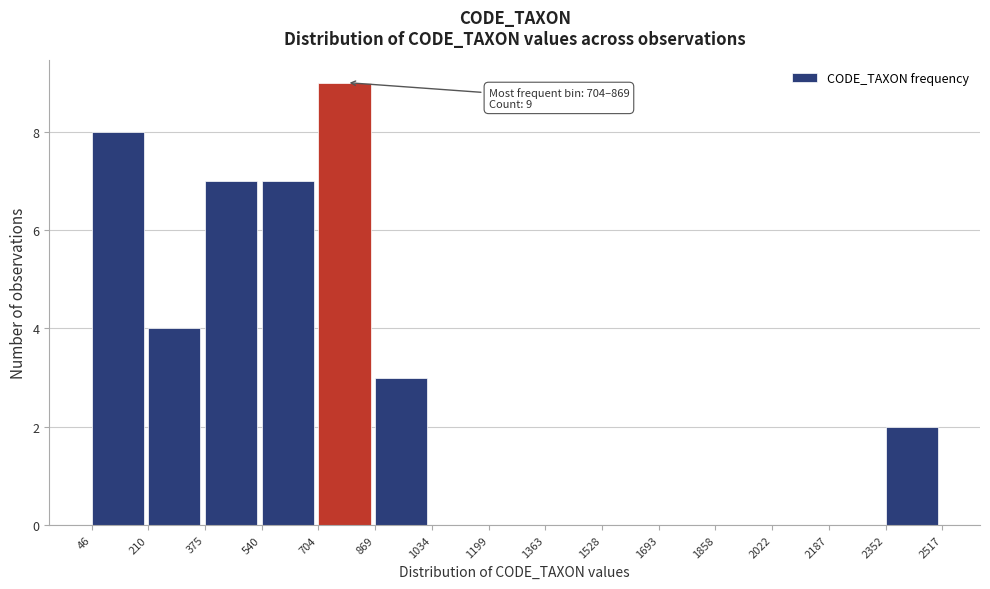

Over which range of the x-axis is the bar tallest?

704 to 869